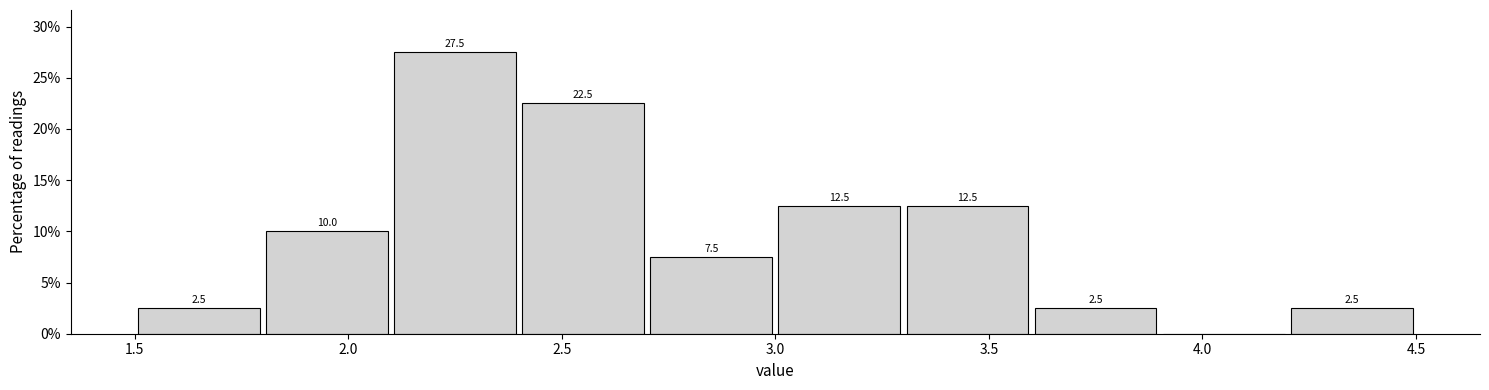

Which range on the x-axis has the tallest bar?

2.1 to 2.4